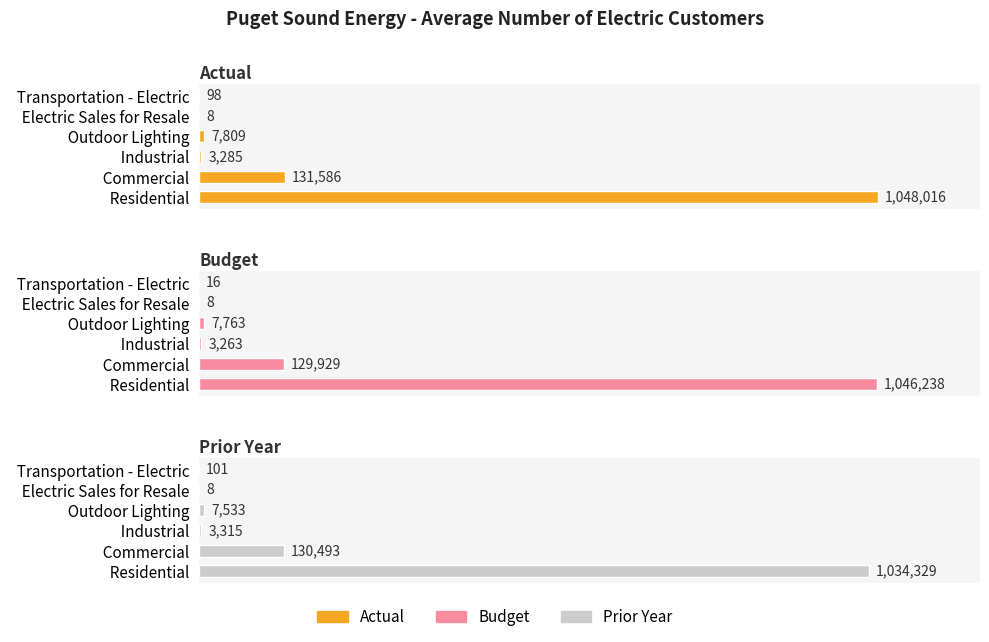

Are the bars grouped side by side (vs. stacked)?

Yes